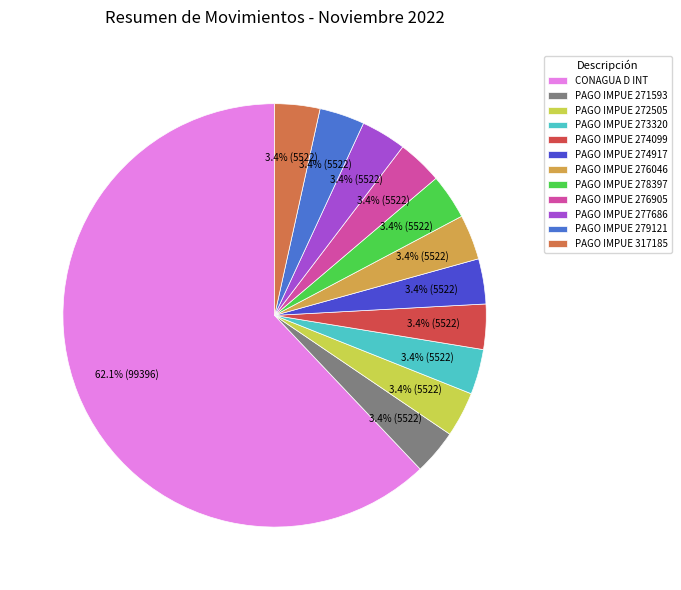

How much of the chart is everything except PAGO IMPUE 278397?

96.6%